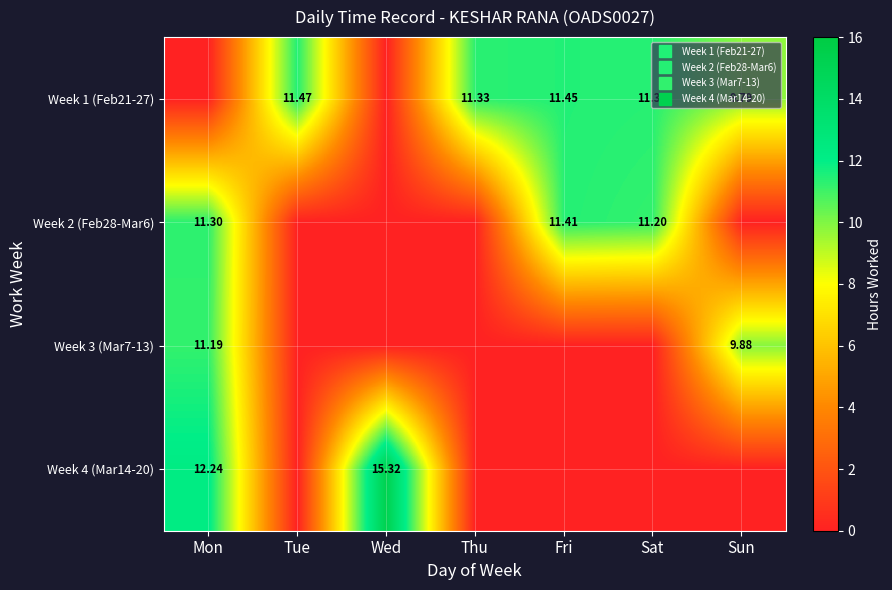

What is the spread (max minus min) of values at Wed?

15.3